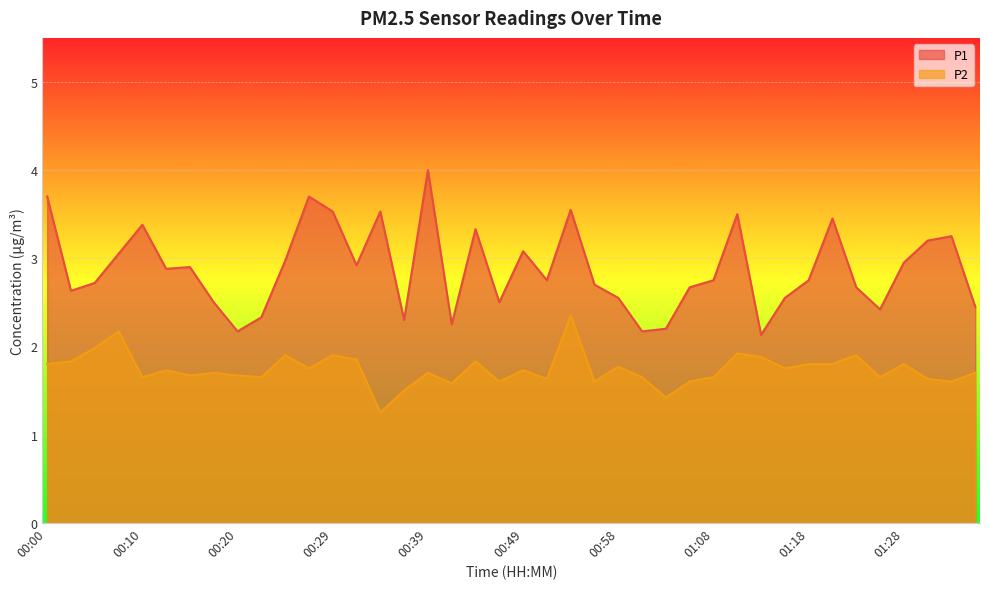

True or false: P1 and P2 intersect in this chart.

False